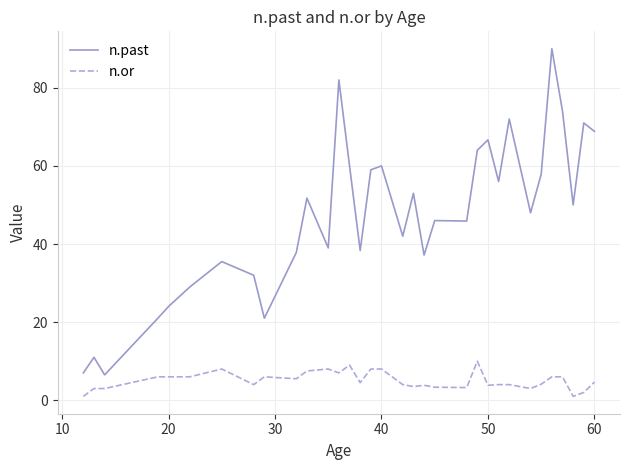

List the series in order of their peak value, lowest first.

n.or, n.past